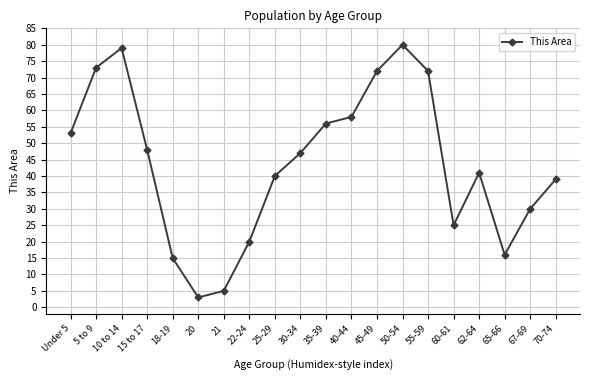

What position from the right is 67-69?

2